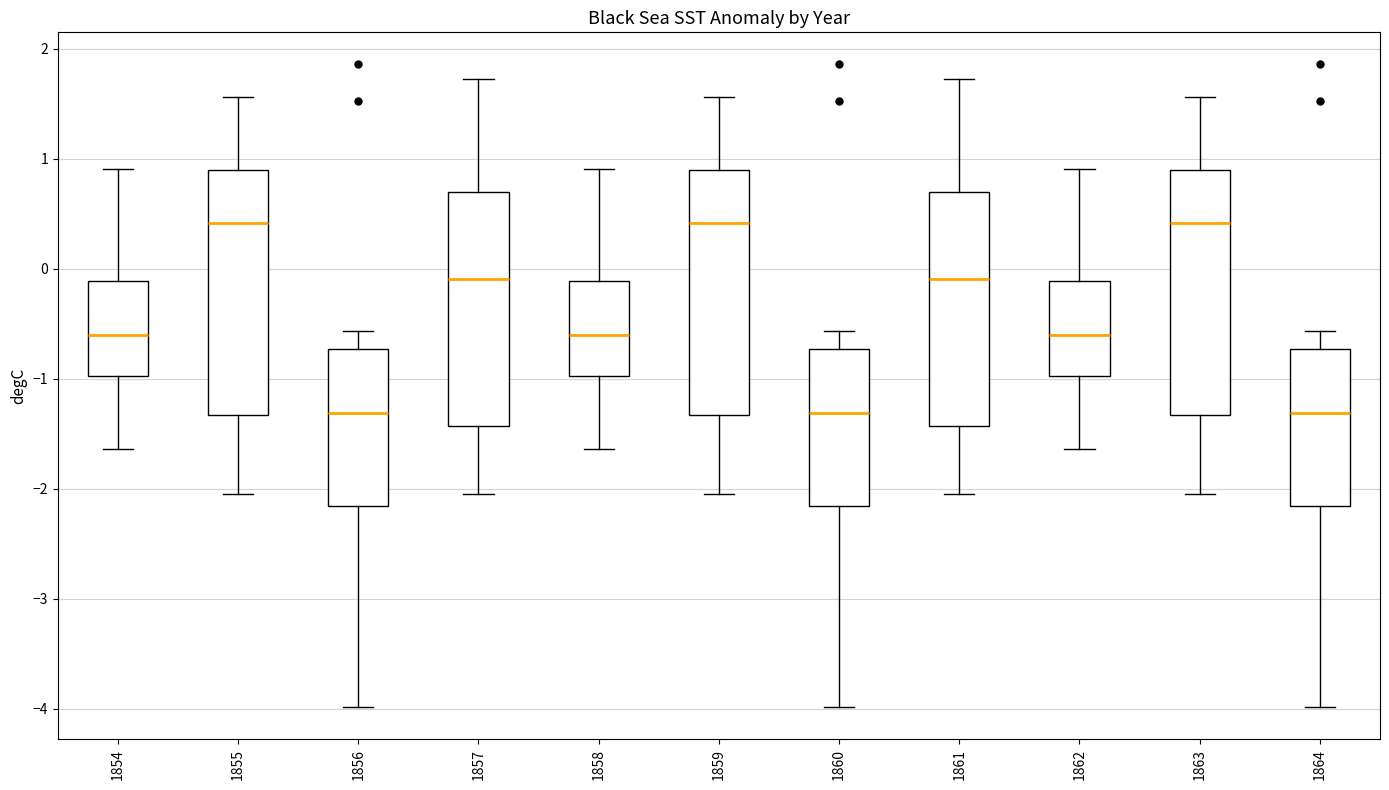

Reading left to right, transcribe this box plot: for each box, give where its median line is, the range the box spans, and where its two whiskers end, as read against the y-axis. The values are not printed on the chart, so give them approximately, as read against the axis.

1854: median -0.6, box -1.0 to -0.1, whiskers -1.6 to 0.9
1855: median 0.4, box -1.3 to 0.9, whiskers -2.1 to 1.6
1856: median -1.3, box -2.2 to -0.7, whiskers -4.0 to -0.6
1857: median -0.1, box -1.4 to 0.7, whiskers -2.1 to 1.7
1858: median -0.6, box -1.0 to -0.1, whiskers -1.6 to 0.9
1859: median 0.4, box -1.3 to 0.9, whiskers -2.1 to 1.6
1860: median -1.3, box -2.2 to -0.7, whiskers -4.0 to -0.6
1861: median -0.1, box -1.4 to 0.7, whiskers -2.1 to 1.7
1862: median -0.6, box -1.0 to -0.1, whiskers -1.6 to 0.9
1863: median 0.4, box -1.3 to 0.9, whiskers -2.1 to 1.6
1864: median -1.3, box -2.2 to -0.7, whiskers -4.0 to -0.6